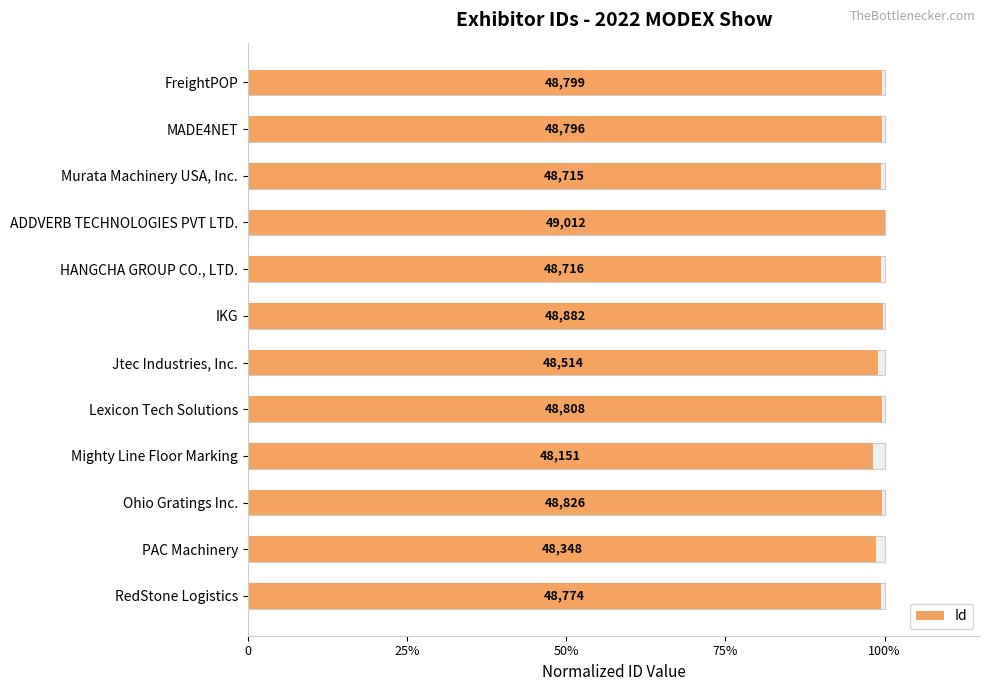

What is the average value?

1.0